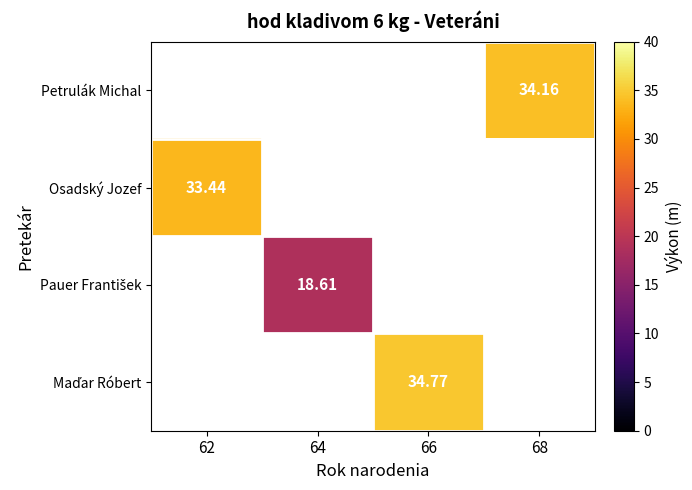

What is the sum of the Maďar Róbert values at 62 and 66?

34.8